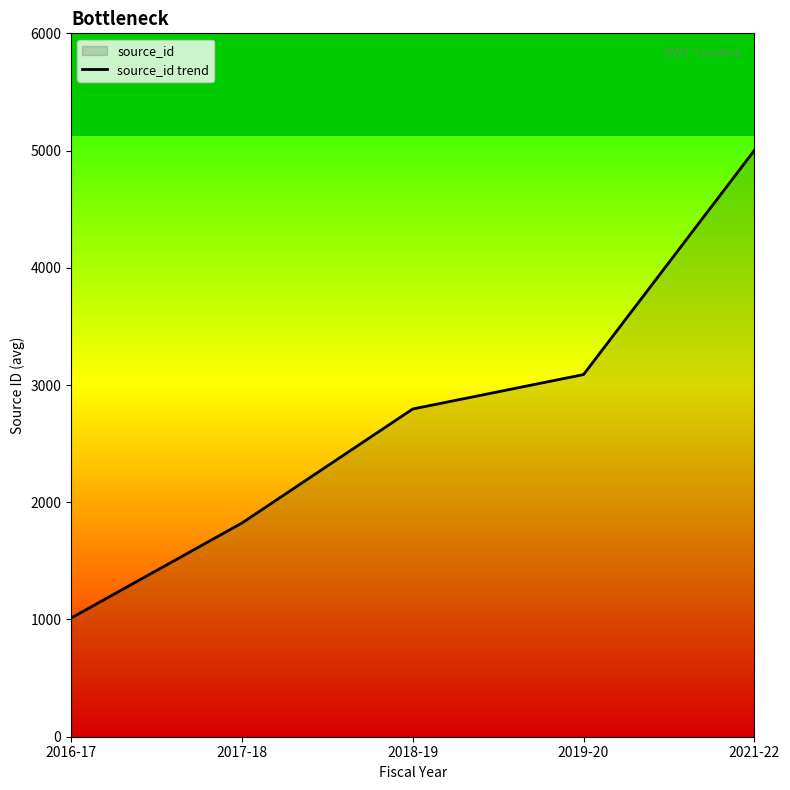

At which category does the chart reach its minimum across all series?

2016-17